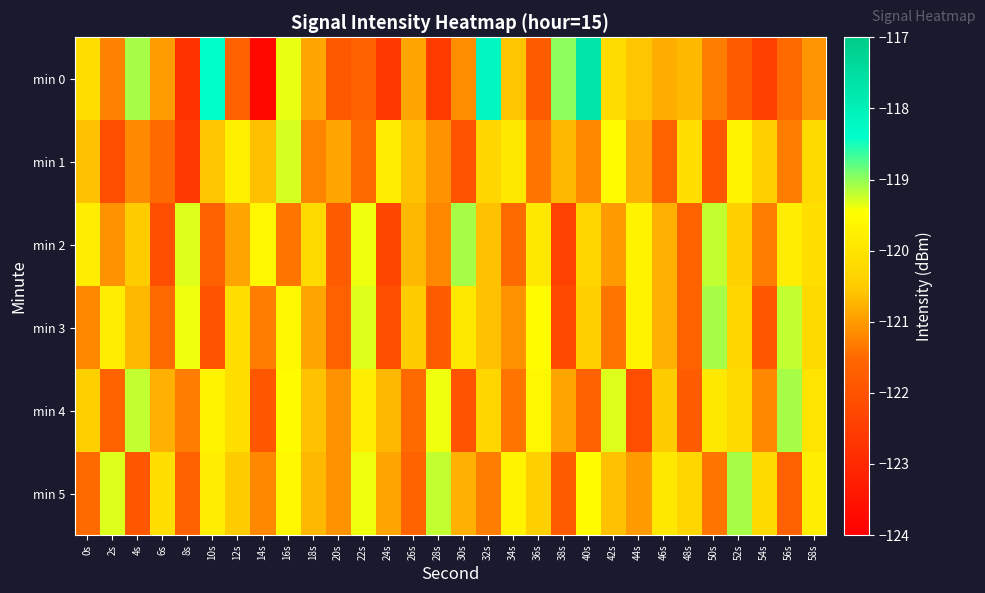

How many data points does each series have?

30